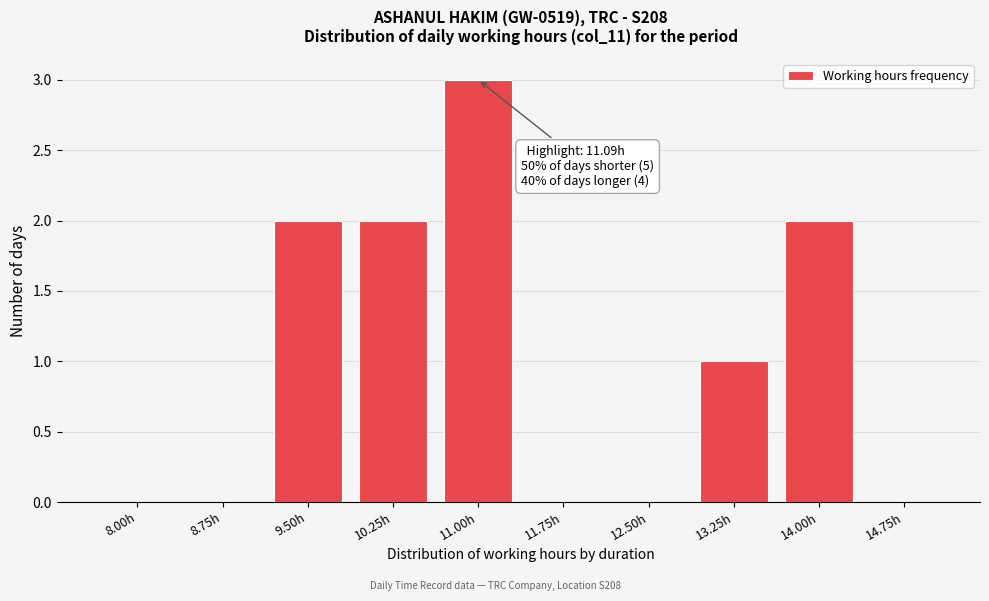

Reading left to right, what are all the values shown in this chart?

8.00h=0	8.75h=0	9.50h=2	10.25h=2	11.00h=3	11.75h=0	12.50h=0	13.25h=1	14.00h=2	14.75h=0